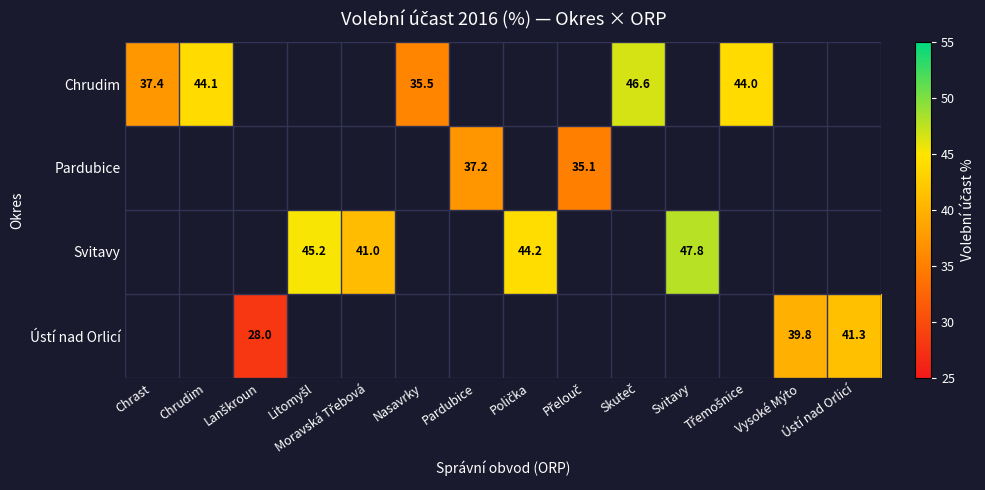

What is the maximum value shown in the chart?

47.8